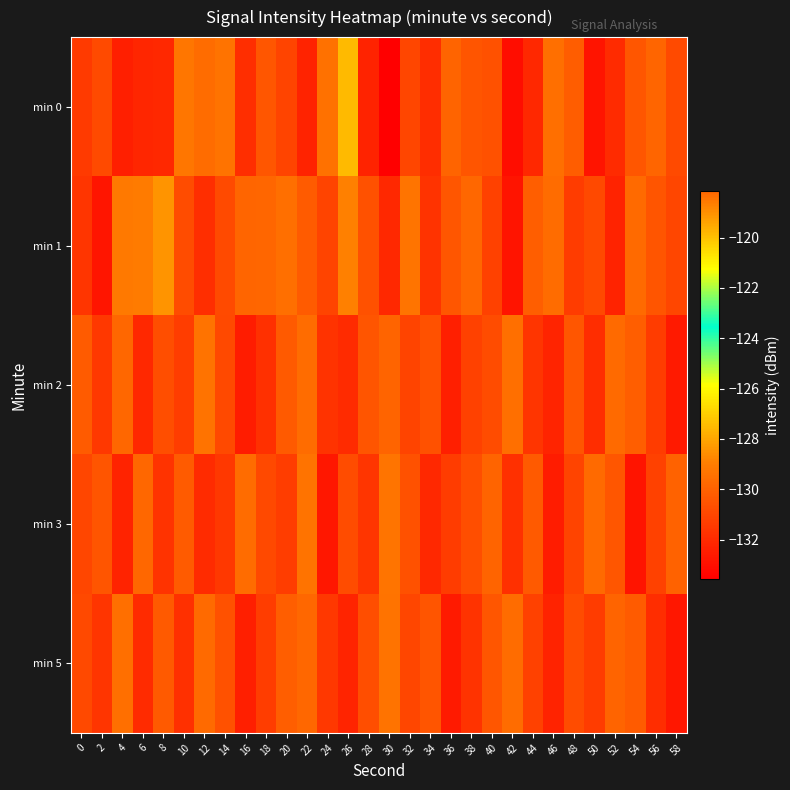

List the series in order of their peak value, highest first.

min 1, min 0, min 3, min 2, min 5